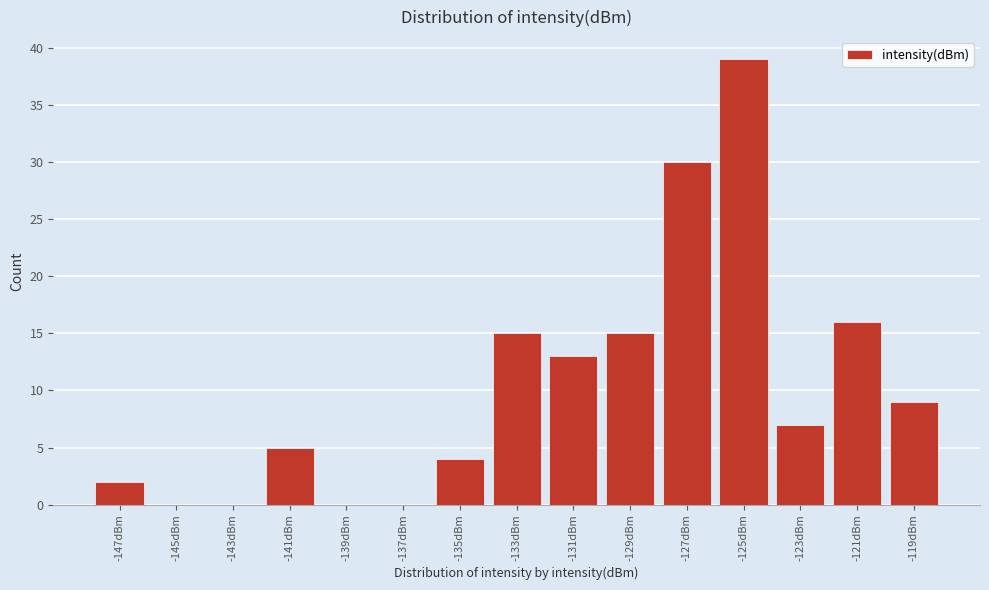

Reading left to right, transcribe all the data shown in this chart.

-147dBm=2	-145dBm=0	-143dBm=0	-141dBm=5	-139dBm=0	-137dBm=0	-135dBm=4	-133dBm=15	-131dBm=13	-129dBm=15	-127dBm=30	-125dBm=39	-123dBm=7	-121dBm=16	-119dBm=9